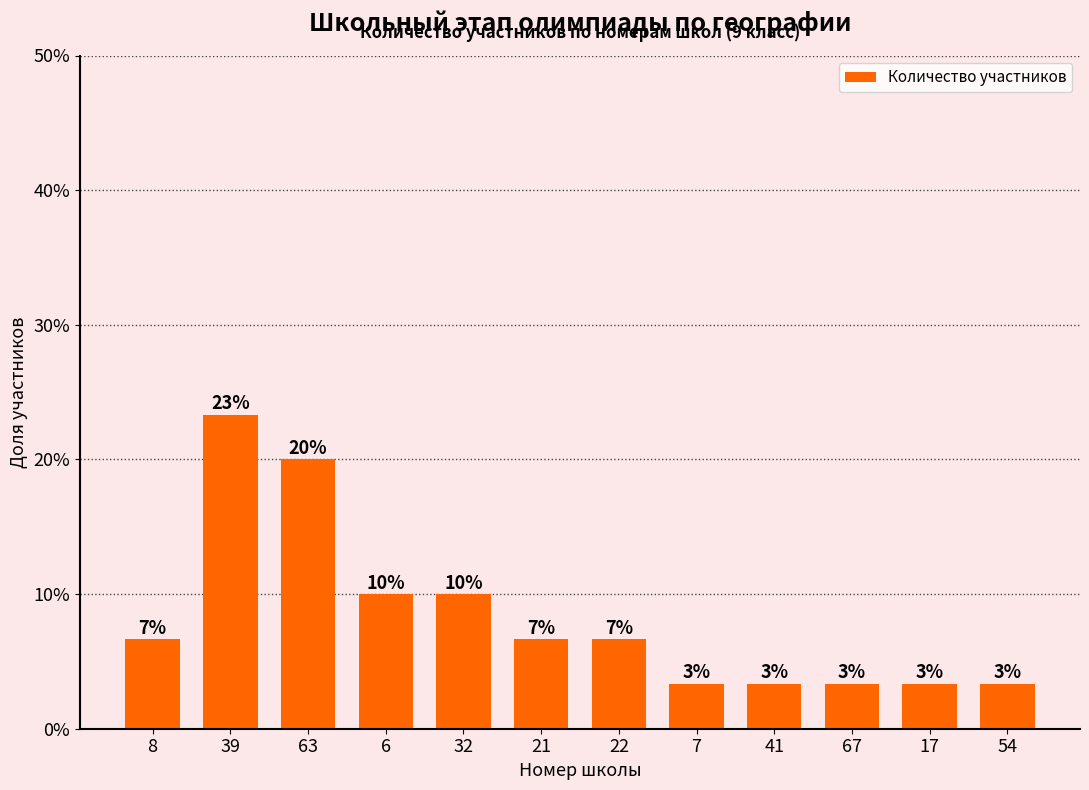

What is the difference between the second highest and minimum values?

16.7